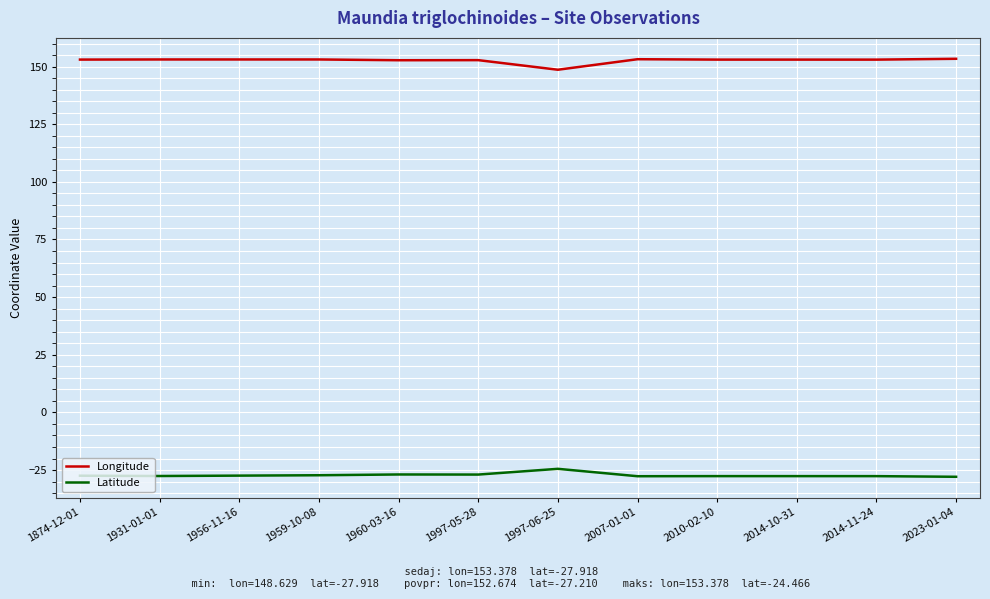

Is the value of Longitude at 1874-12-01 greater than the value of Latitude at 1956-11-16?

Yes